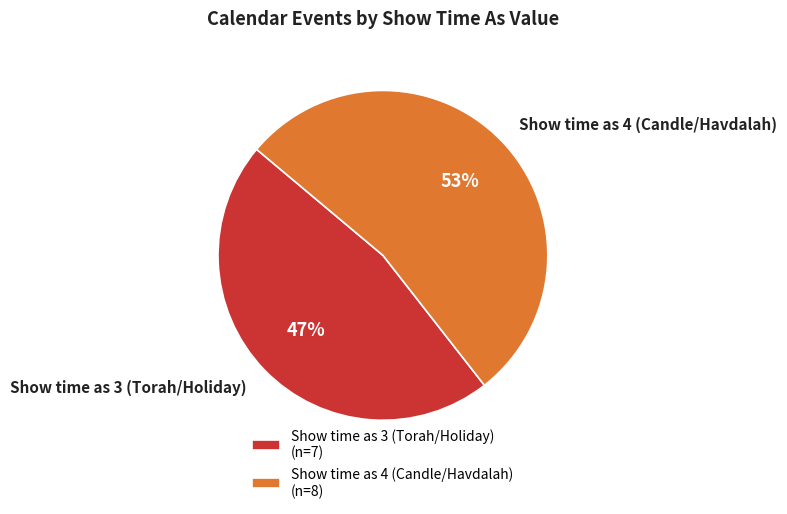

What percentage is the Show time as 3 (Torah/Holiday) slice, to the nearest percent?

47%